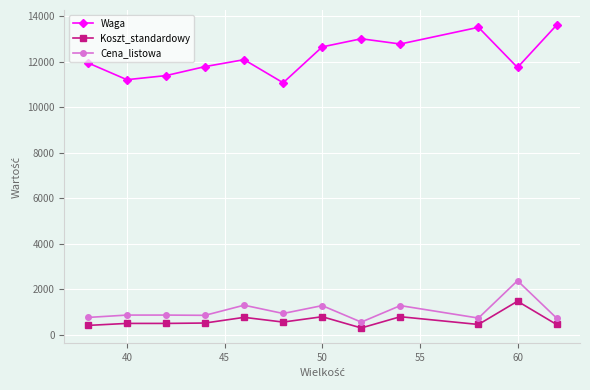

What is the average value of the Koszt_standardowy series?

634.7